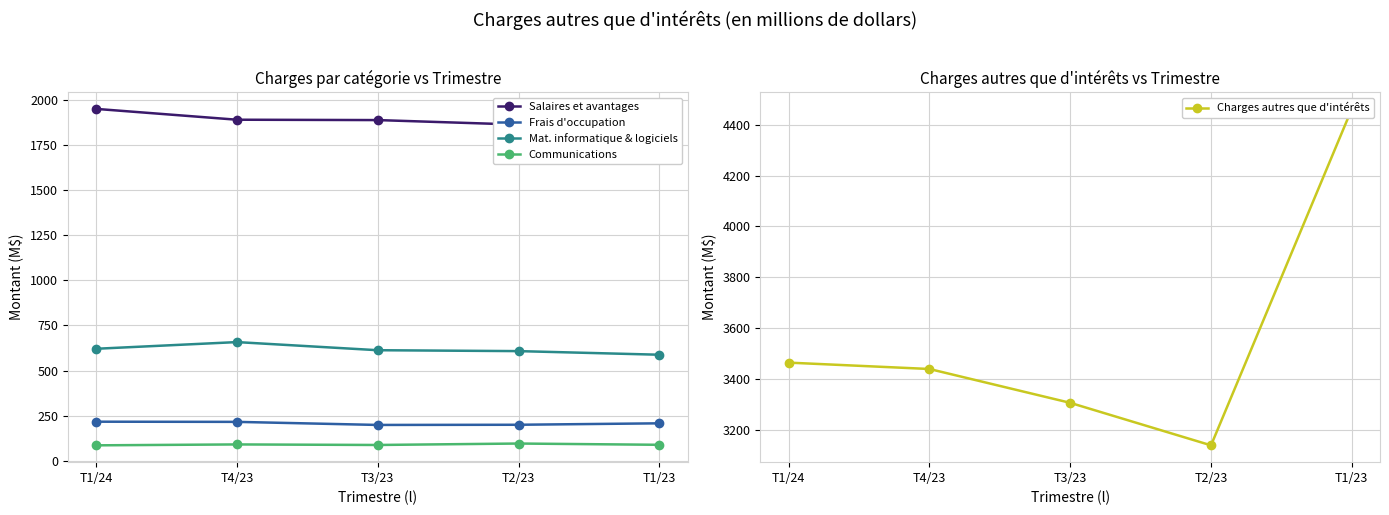

What is the average value of the Mat. informatique & logiciels series?

618